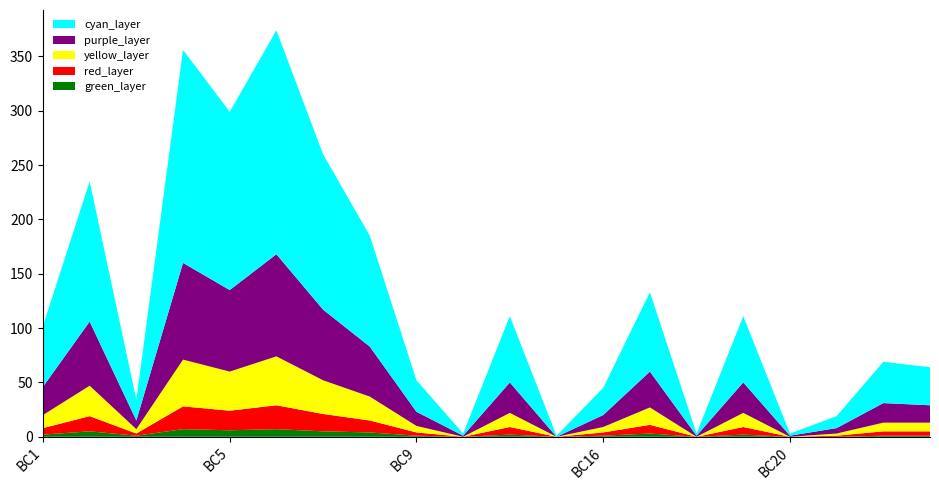

Reading left to right, extract all data points from this chart.

102	235	34	357	299	374	260	185	52	4	111	2	45	133	3	110	4	20	70	63